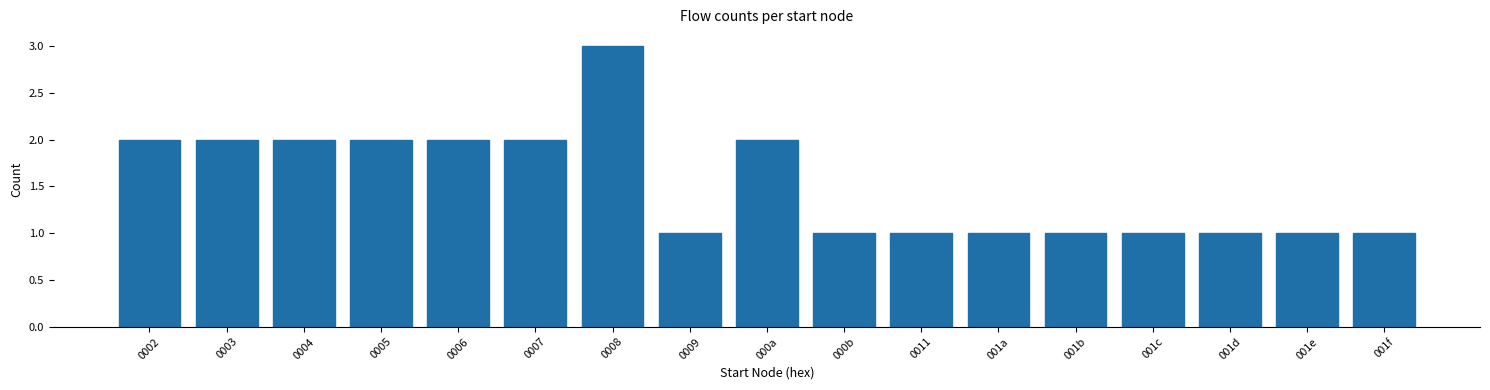

Reading left to right, transcribe all the data shown in this chart.

2	2	2	2	2	2	3	1	2	1	1	1	1	1	1	1	1